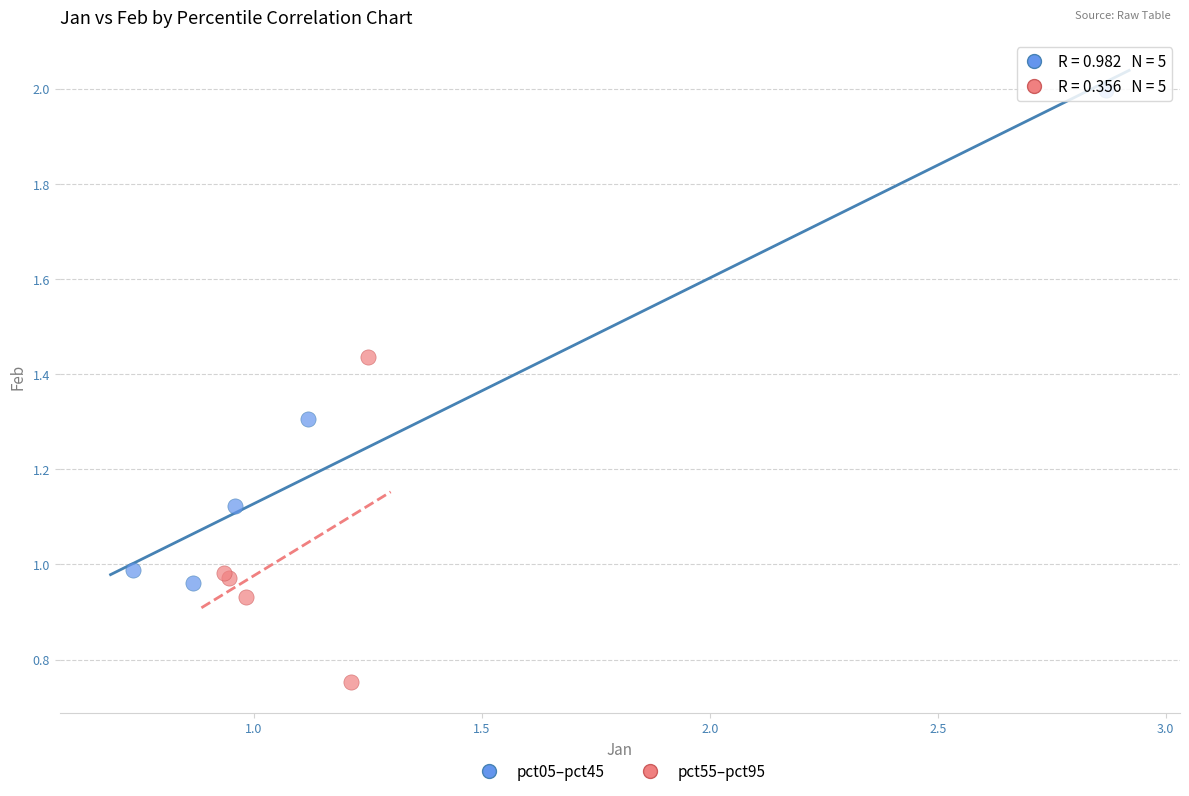

Which series reaches the minimum Y coordinate?

pct55–pct95